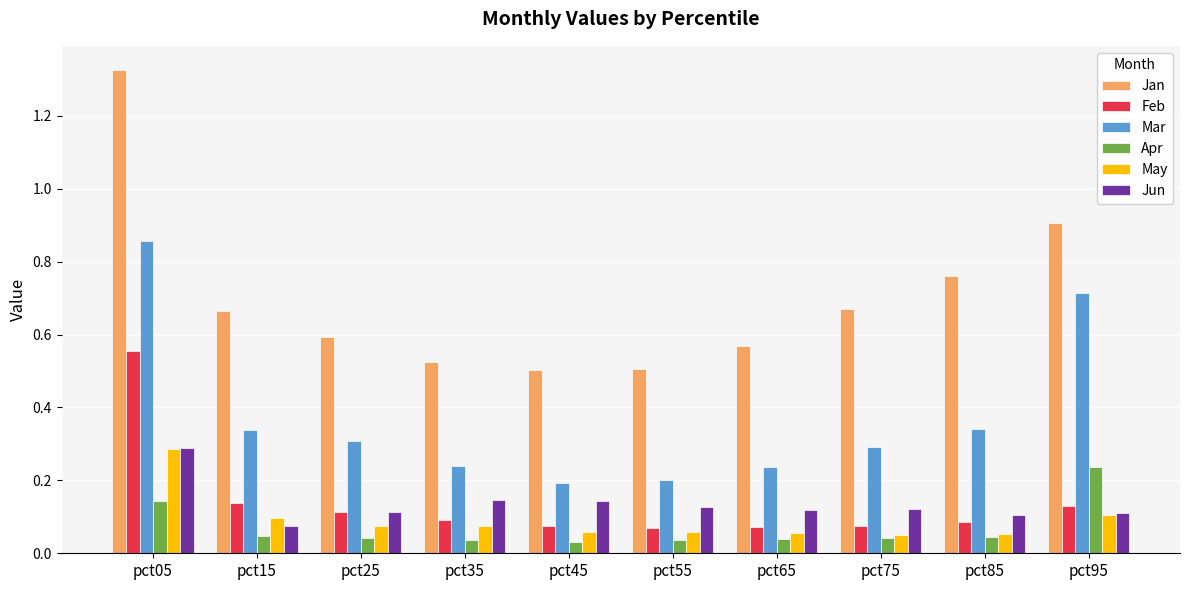

What is the total value across all series at pct15?

1.4